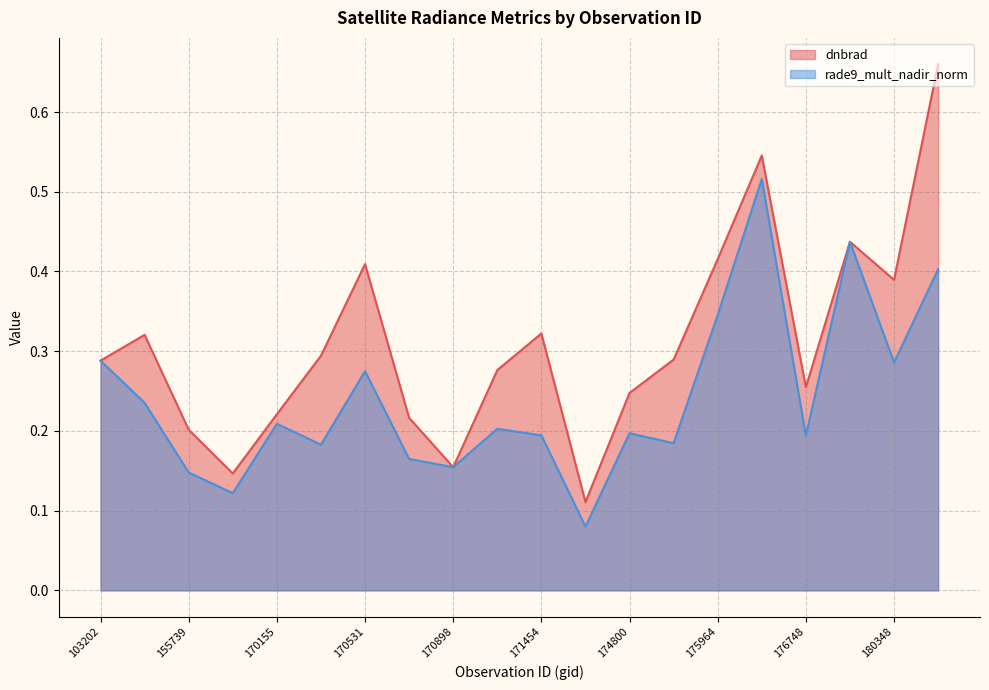

What is the total value across all series at 180544?

1.1